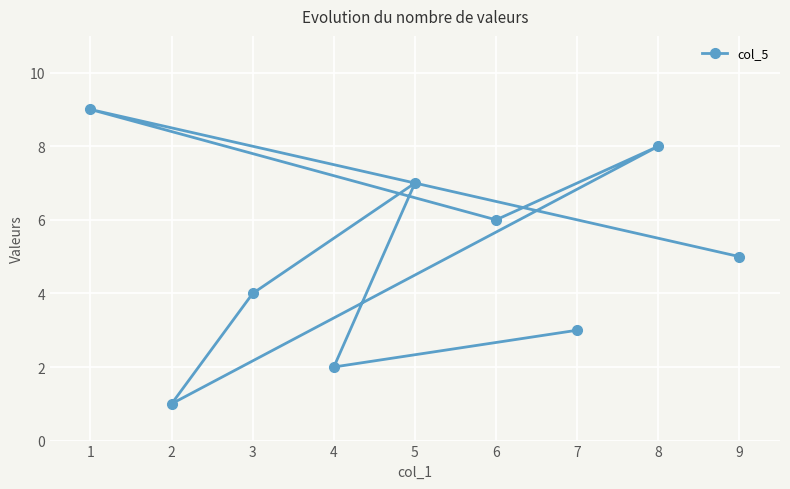

The value at 1 is 9. True or false?

True